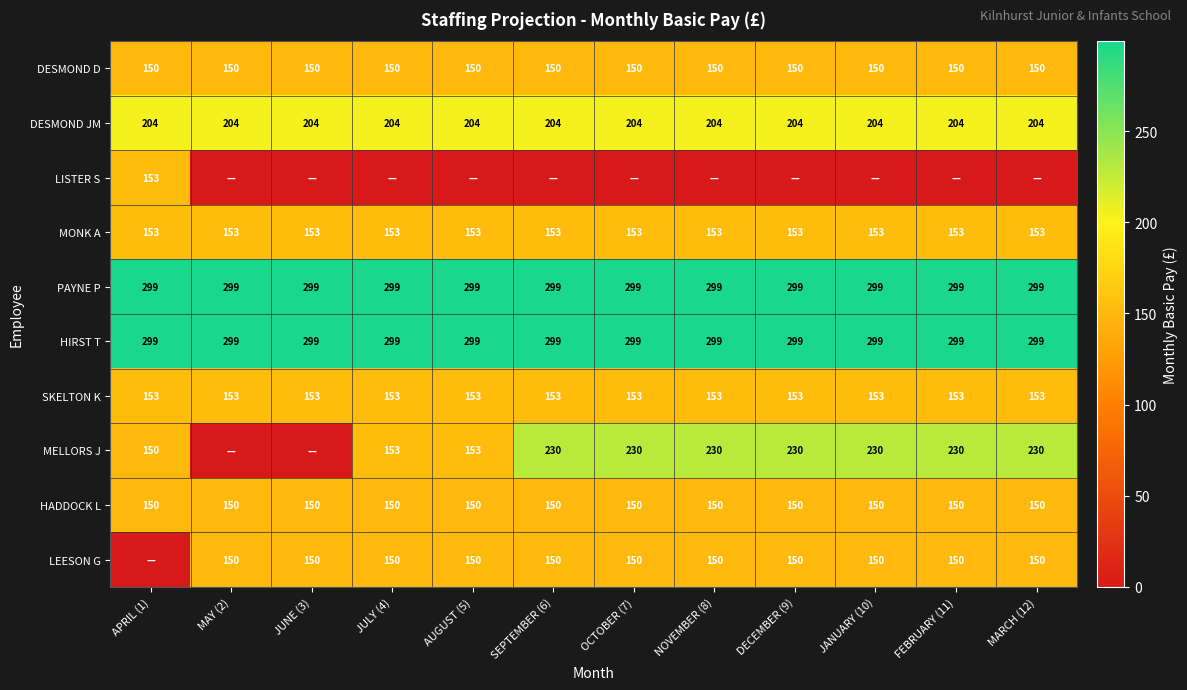

What is the average value of the DESMOND JM series?

204